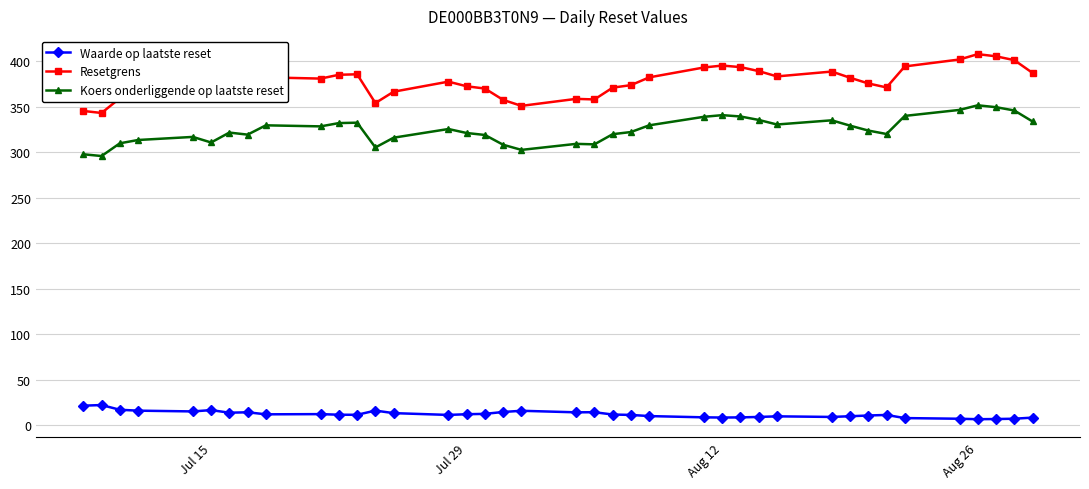

What is the difference between the second highest and second lowest values in the Resetgrens series?

60.1